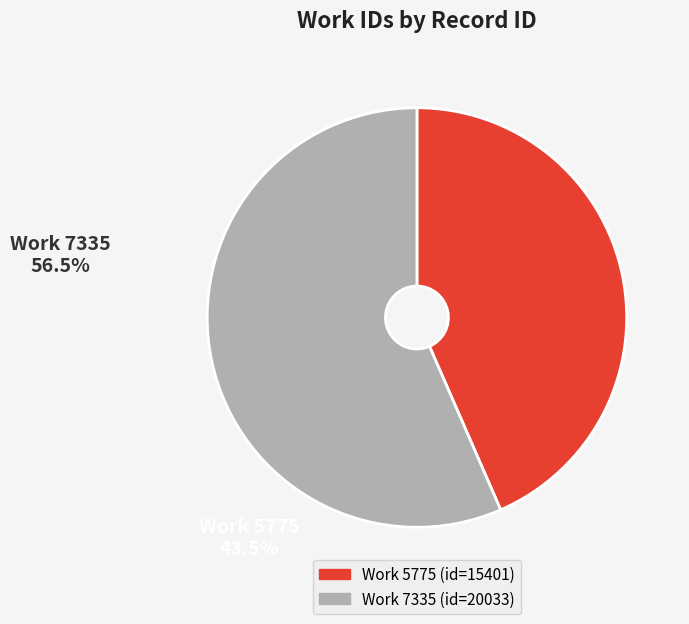

Is there a majority slice in this chart?

Yes